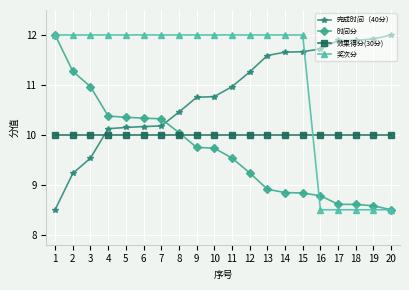

What is the difference between the highest and lowest values at 10?

2.3